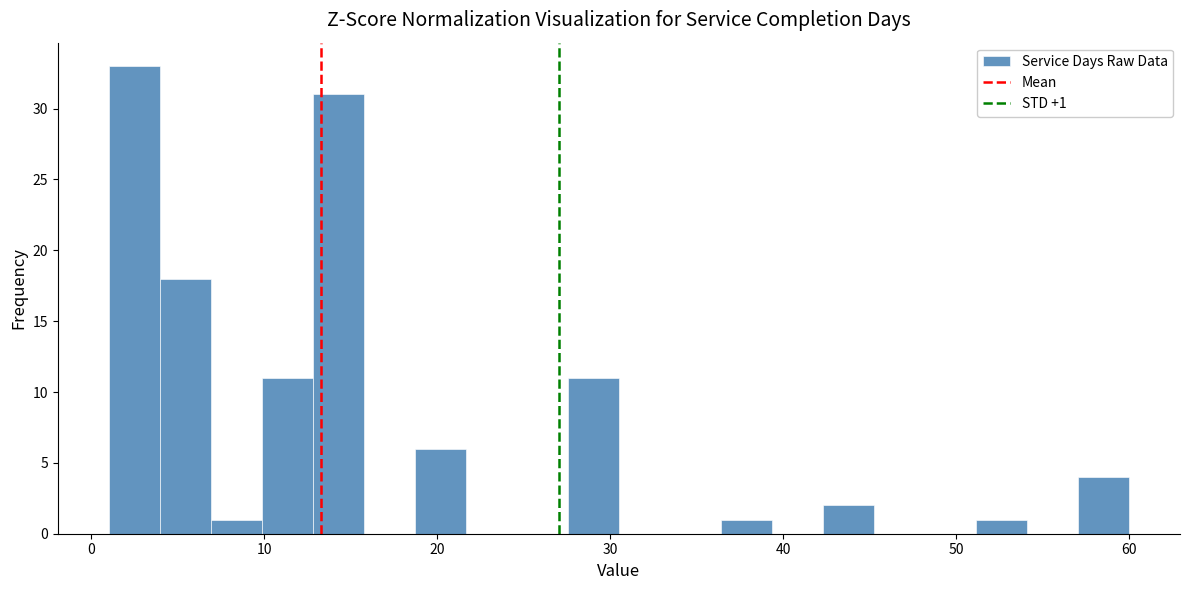

Read against the x-axis, roughly where is the centre of the tallest bar?

2